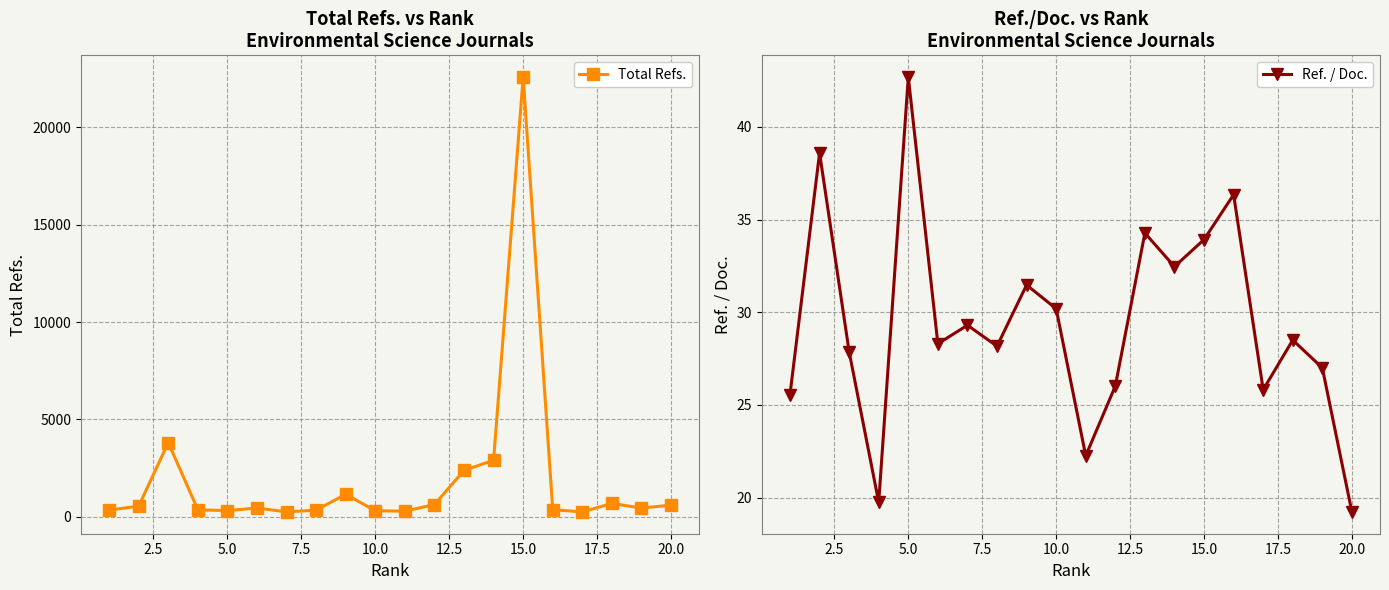

Reading right to left, transcribe all the data shown in this chart.

Total Refs.: 596.0	439.0	684.0	241.0	363.0	22591.0	2900.0	2376.0	621.0	283.0	304.0	1152.0	335.0	245.0	446.0	309.0	356.0	3808.0	543.0	336.0
Ref. / Doc.: 19.2	27.0	28.5	25.8	36.3	33.9	32.5	34.3	26.0	22.3	30.2	31.5	28.2	29.3	28.3	42.7	19.8	27.9	38.6	25.6